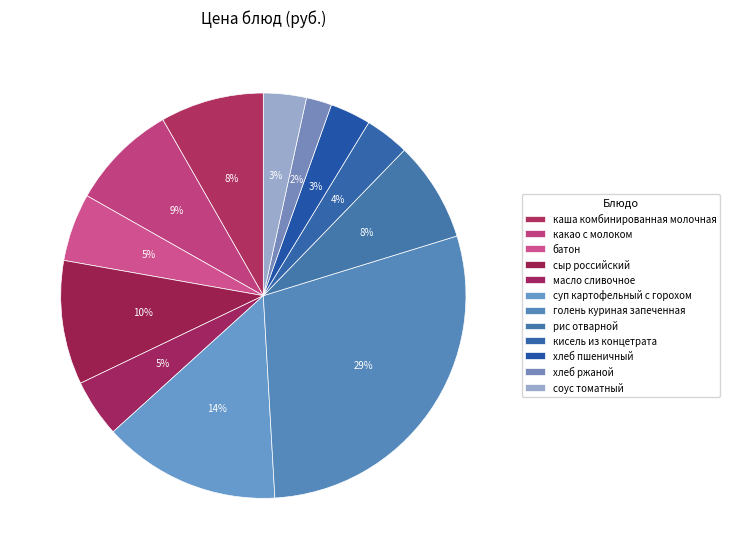

To the nearest percent, what is the difference between the батон and кисель из концетрата slice percentages?

2%